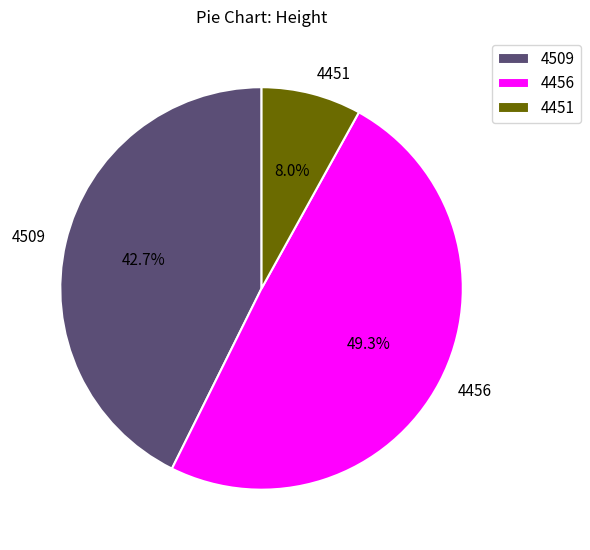

Which category has the biggest portion of the pie?

4456